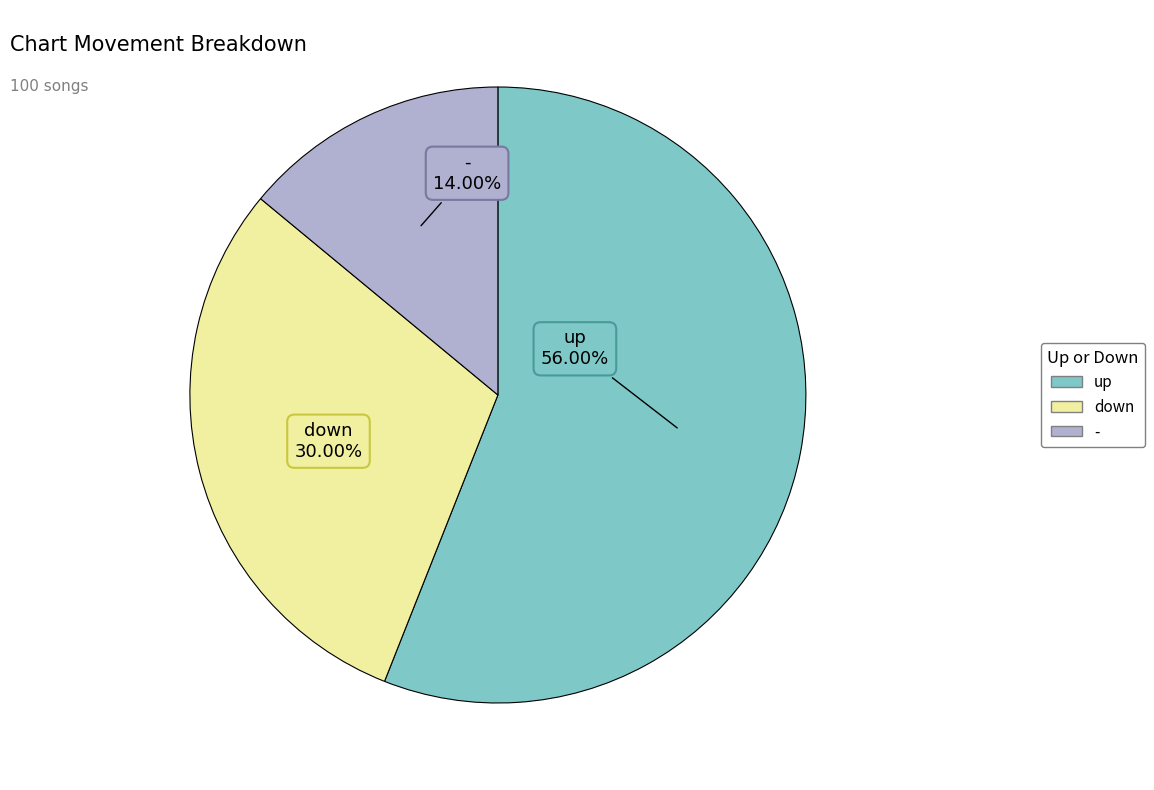

To the nearest percent, what is the combined percentage of - and up?

70%